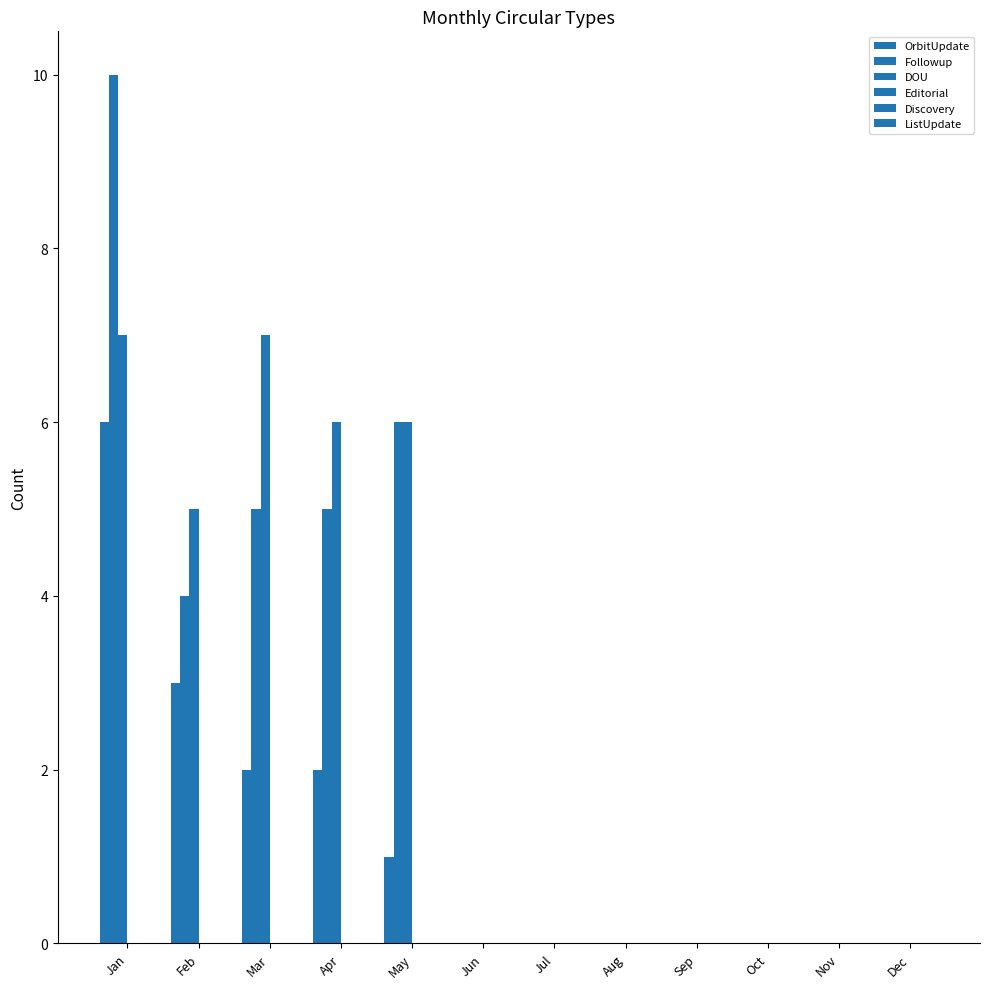

The DOU series shows 0 at Aug. True or false?

True